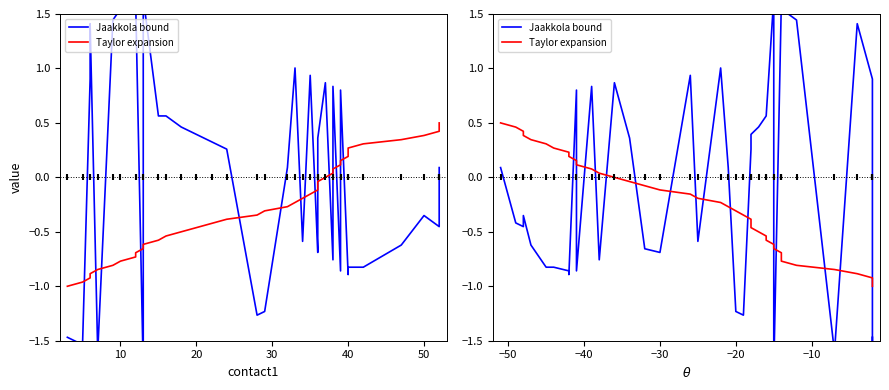

Which series reaches the minimum Y coordinate?

Jaakkola bound